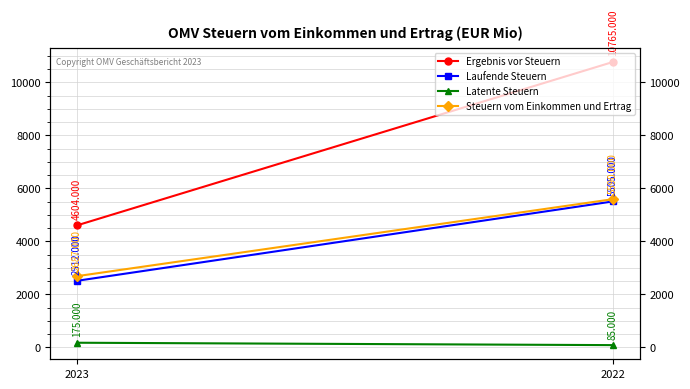

What is the sum of all Ergebnis vor Steuern values?

15369